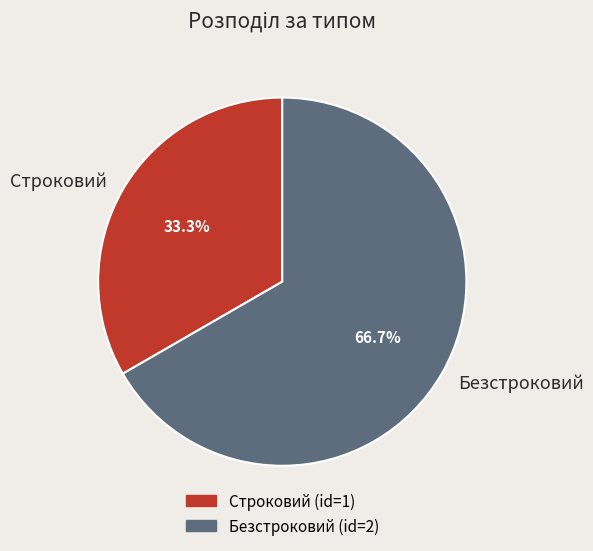

What is the majority slice?

Безстроковий